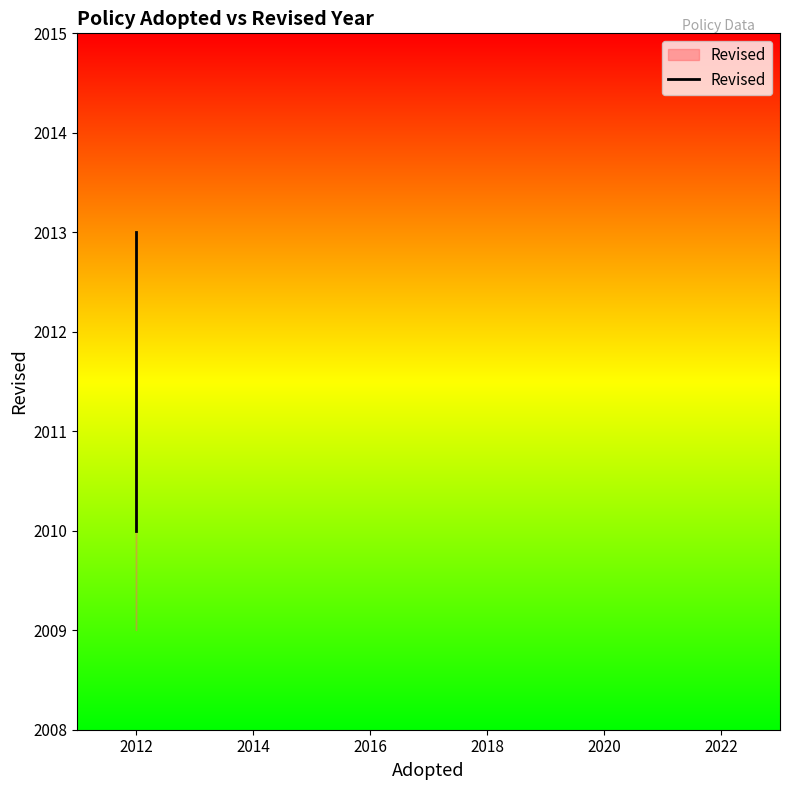

What is the smallest value displayed?

2010